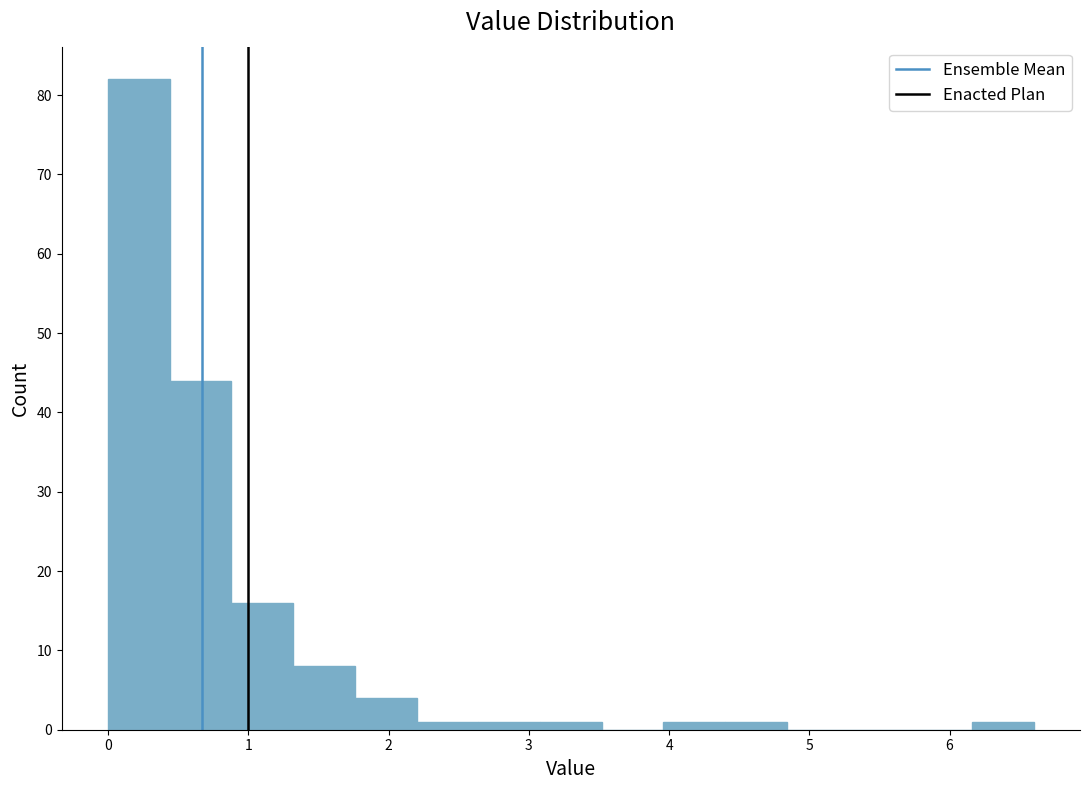

Reading left to right, list every bar in this chart as the range it spans on the x-axis followed by its height. Neither the bar edges nor the heights are printed on the chart, so give them approximately, as read against the axes.

0.00 to 0.44: 82
0.44 to 0.88: 44
0.88 to 1.32: 16
1.32 to 1.76: 8
1.76 to 2.20: 4
2.20 to 2.64: 1
2.64 to 3.08: 1
3.08 to 3.52: 1
3.52 to 3.96: 0
3.96 to 4.40: 1
4.40 to 4.84: 1
4.84 to 5.28: 0
5.28 to 5.72: 0
5.72 to 6.16: 0
6.16 to 6.60: 1